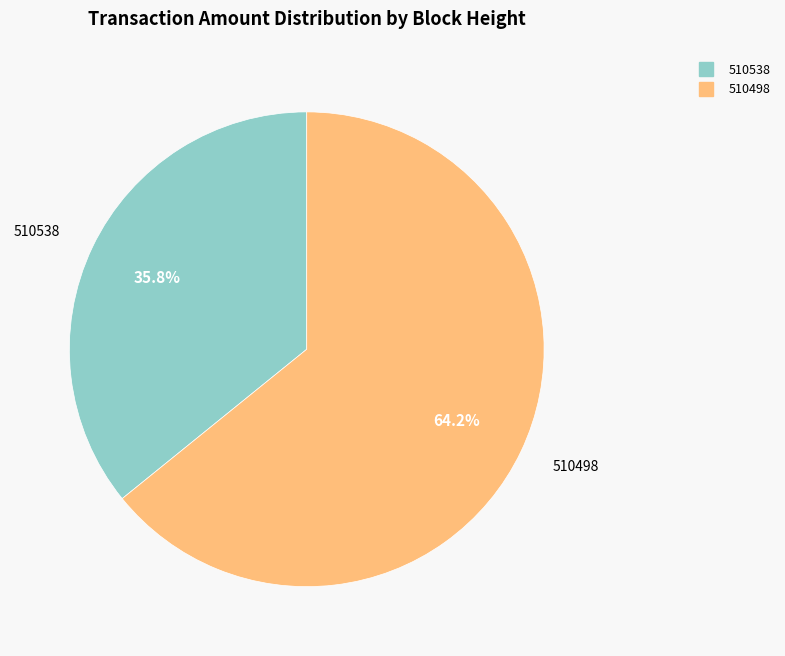

The 510498 slice represents 71% of the pie. True or false?

False